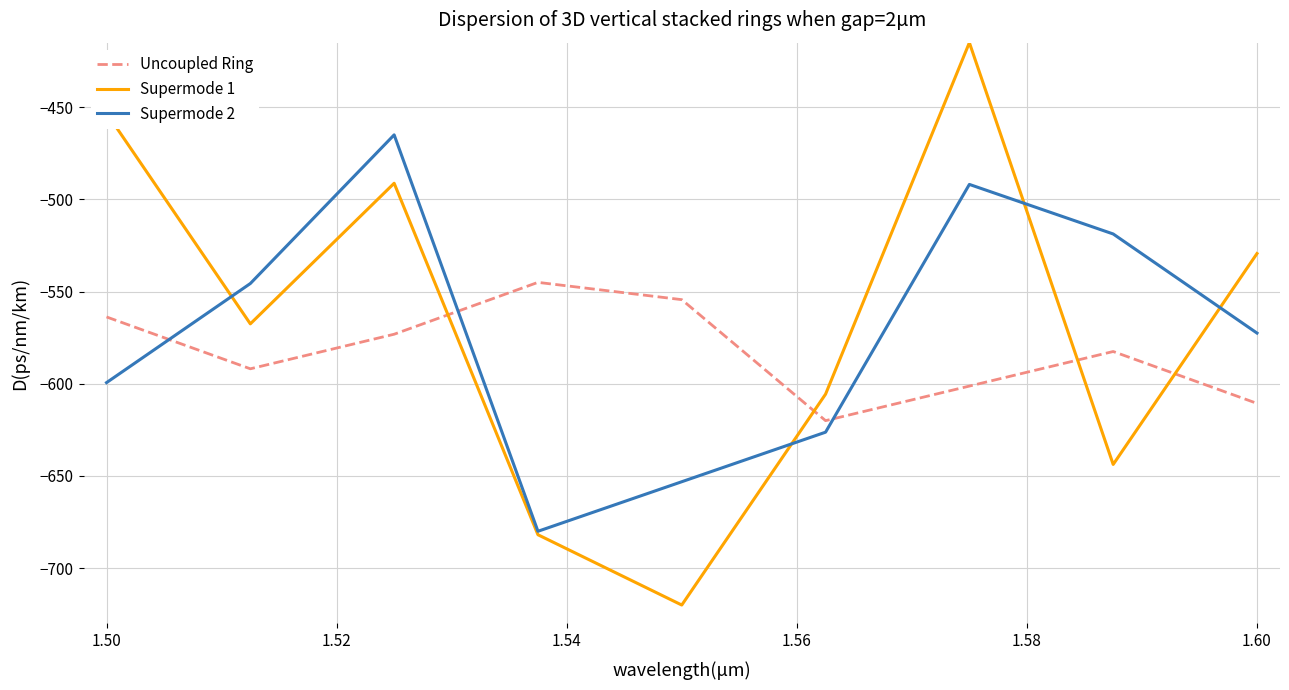

After their last crossing, which series has the higher values: Supermode 1 or Uncoupled Ring?

Supermode 1